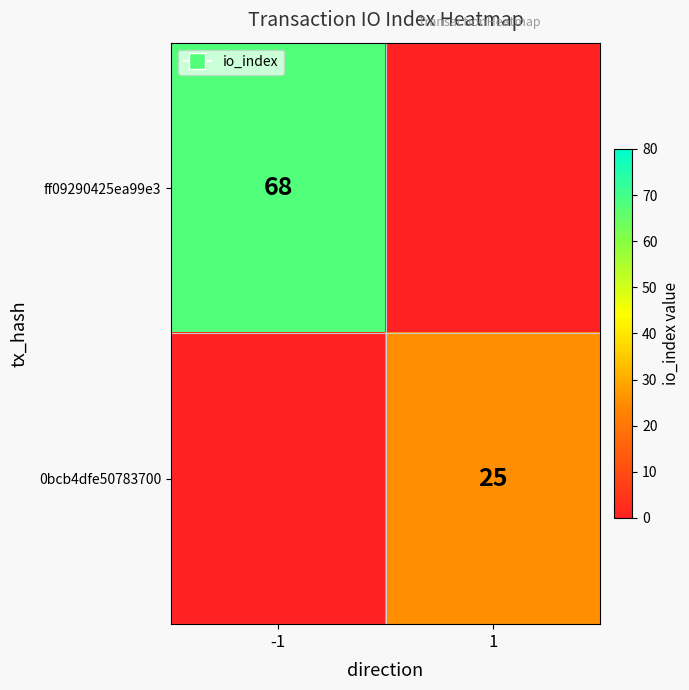

Is it true that 0bcb4dfe50783700 equals 25 at 1?

True